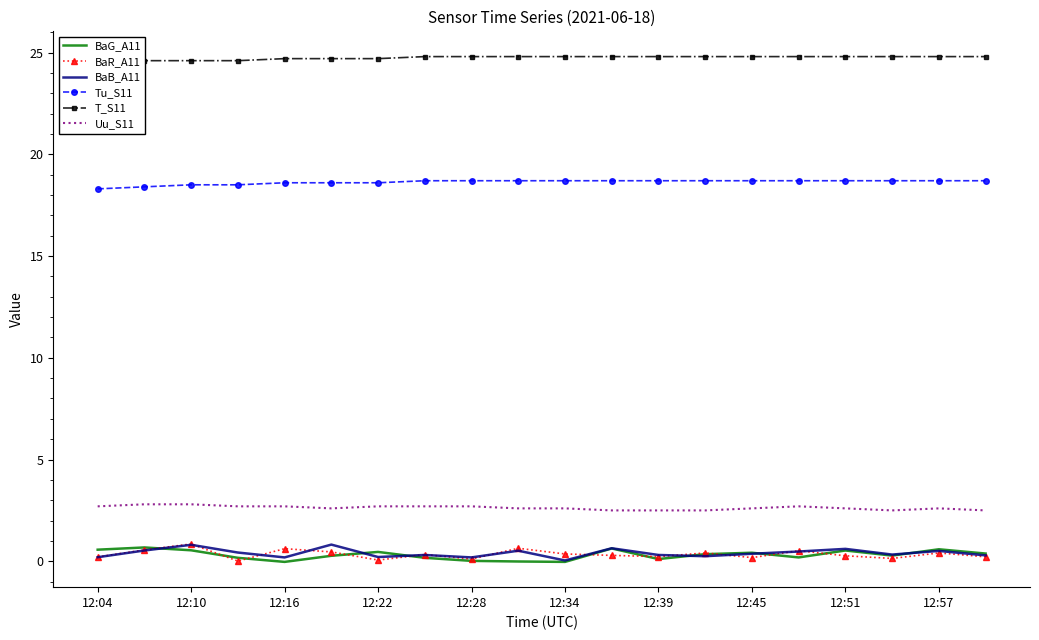

What is the value of the BaG_A11 point at the 16th from the left?

0.2